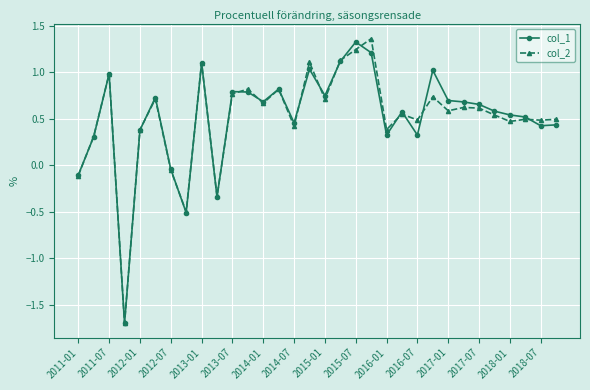

True or false: col_2 has more than 0 interior local peaks.

True